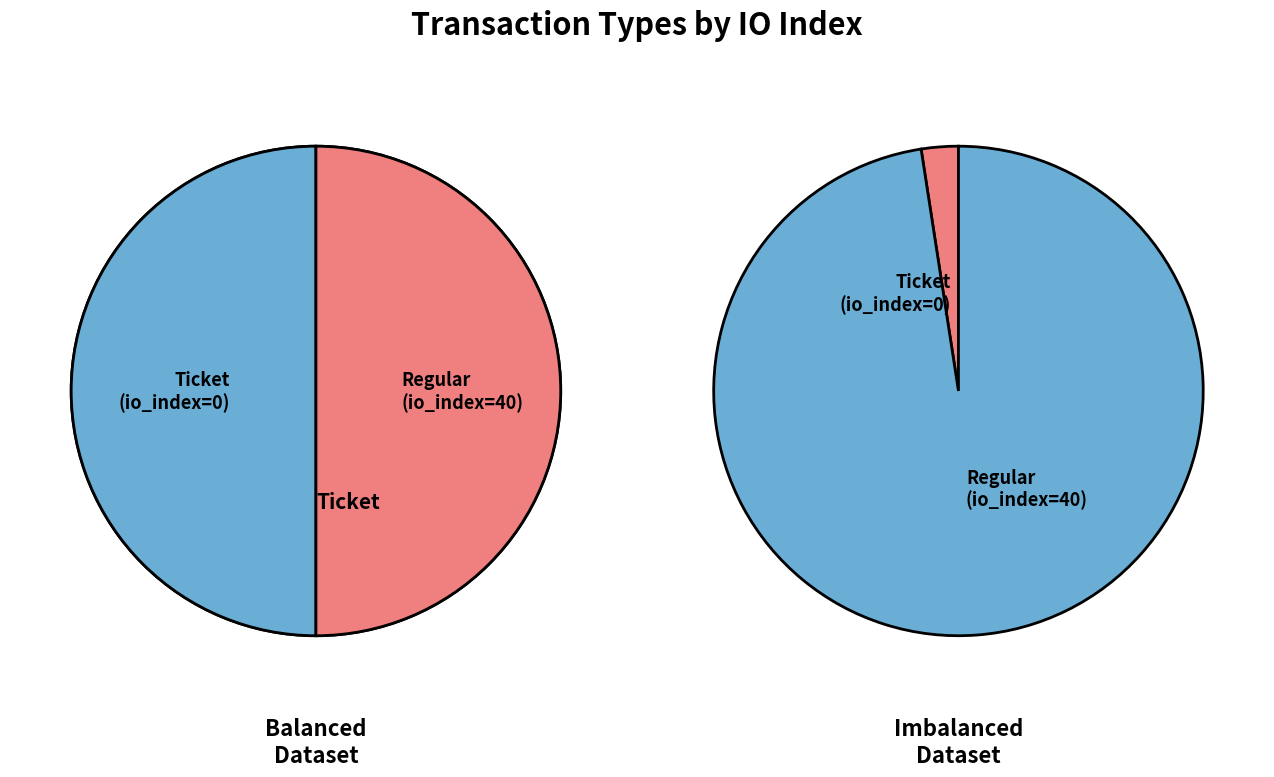

Which slice is the smallest?

Ticket (io_index=0)